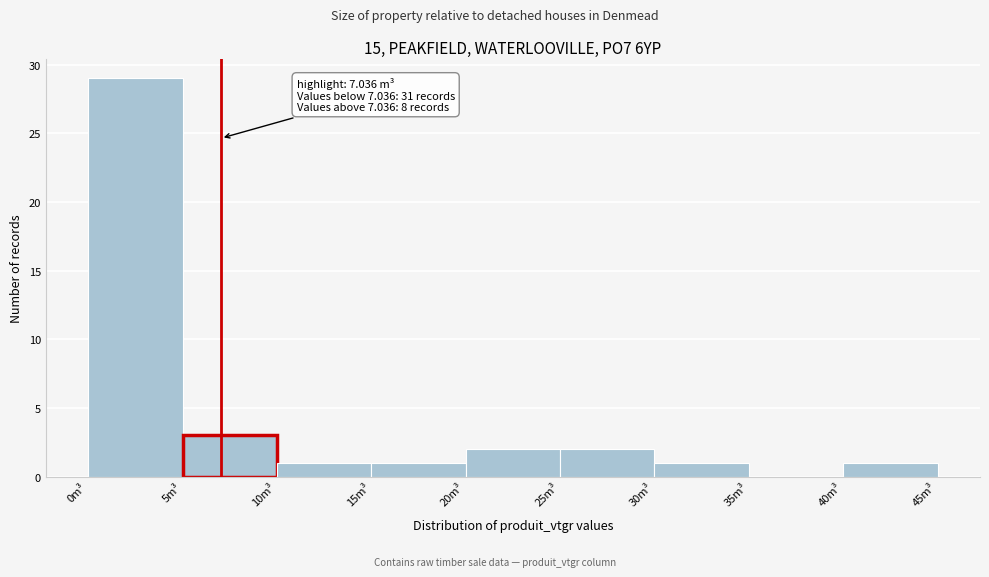

Which range on the x-axis has the tallest bar?

0 to 5